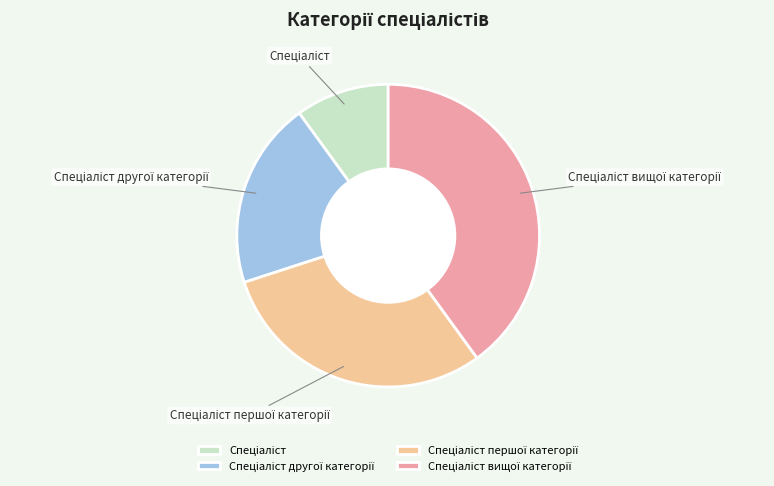

Is there any slice that represents more than half of the pie?

No